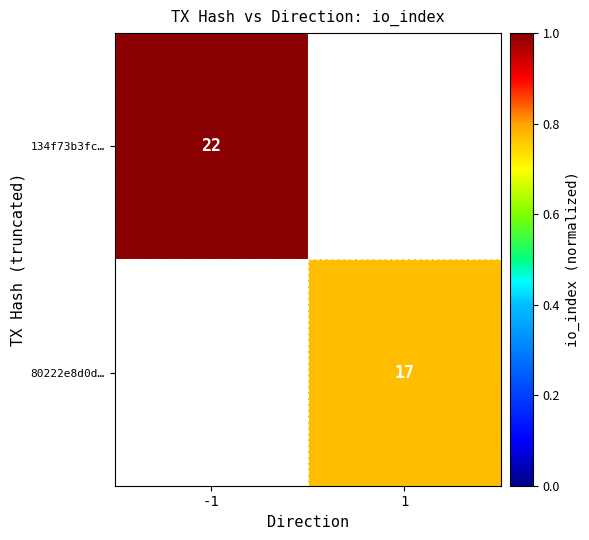

The 80222e8d0d… series shows 17 at 1. True or false?

True